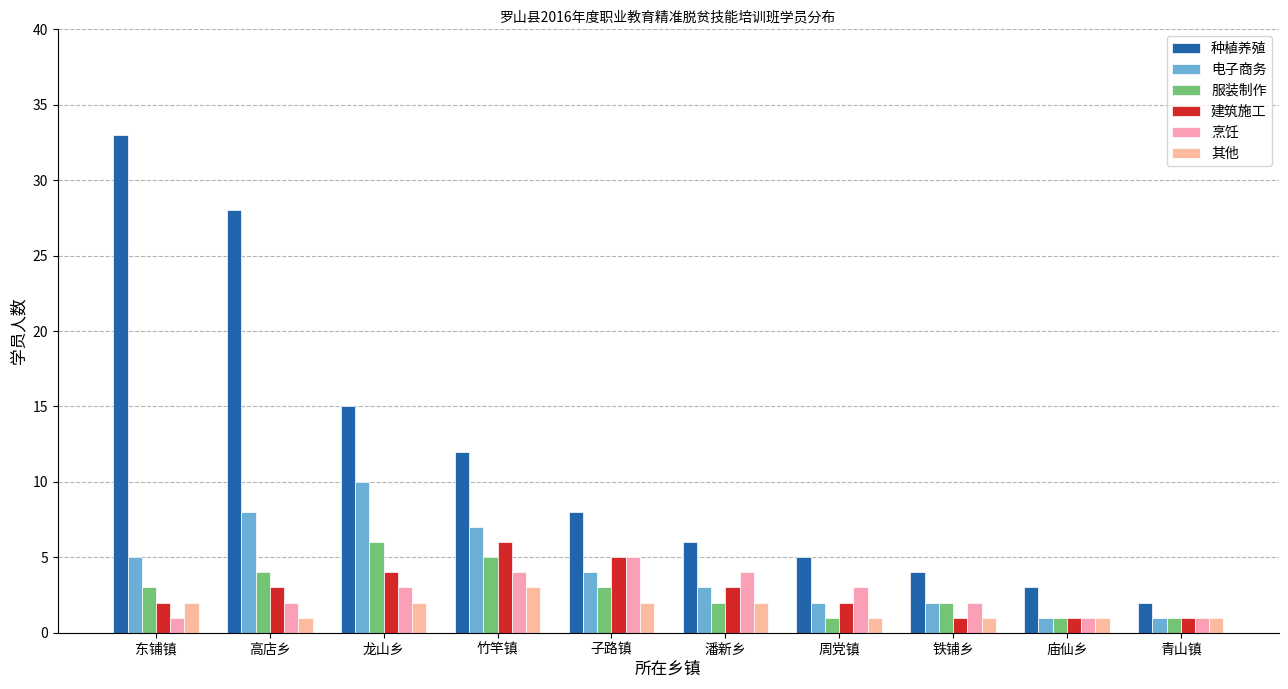

The 其他 series shows 2 at 潘新乡. True or false?

True